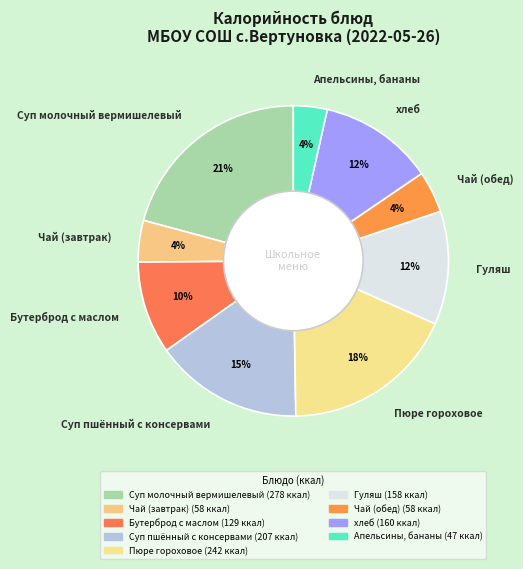

To the nearest percent, what is the difference between the Пюре гороховое and хлеб slice percentages?

6%